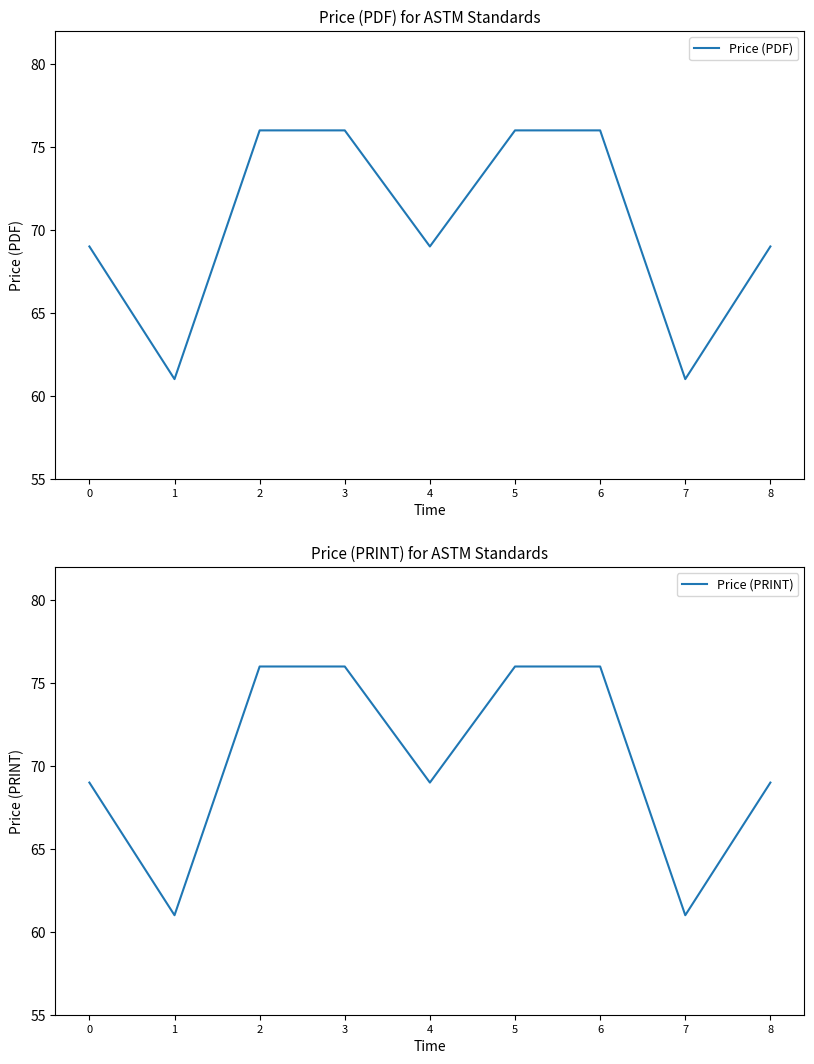

How many lines are shown in the chart?

2